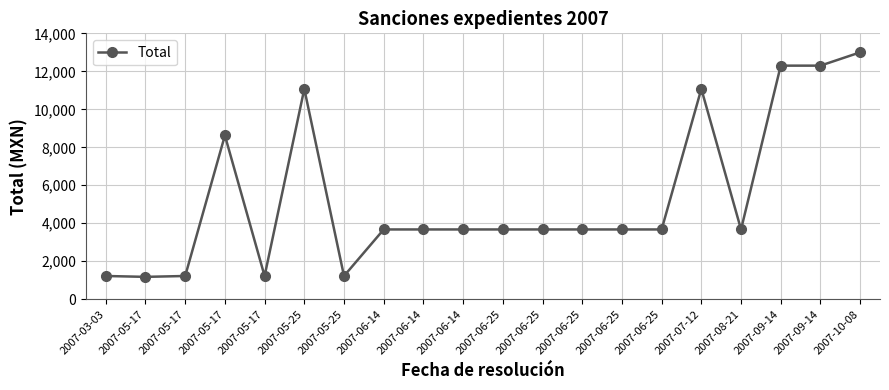

What is the sum of the values at 2007-06-25 and 2007-05-17?

4854